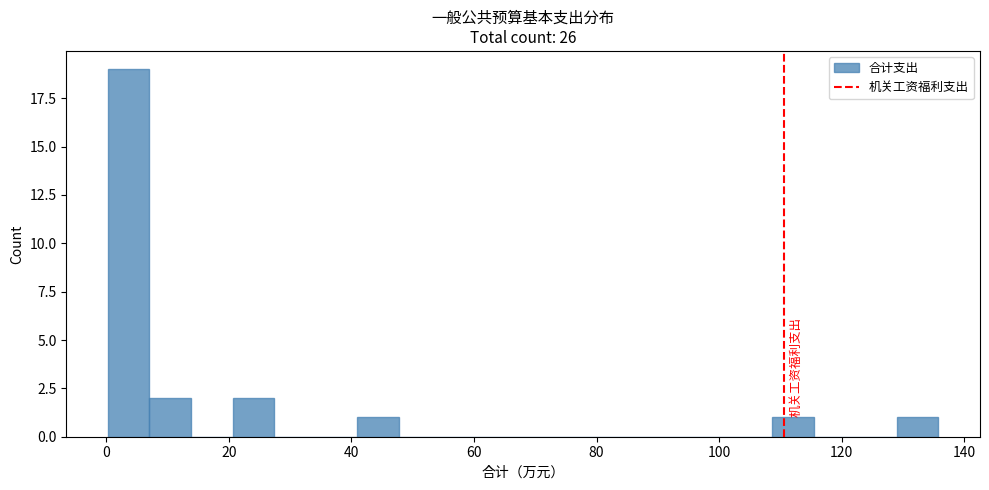

Around what value on the x-axis is the tallest bar? Give the approximate position of its centre, as read against the axis.

4